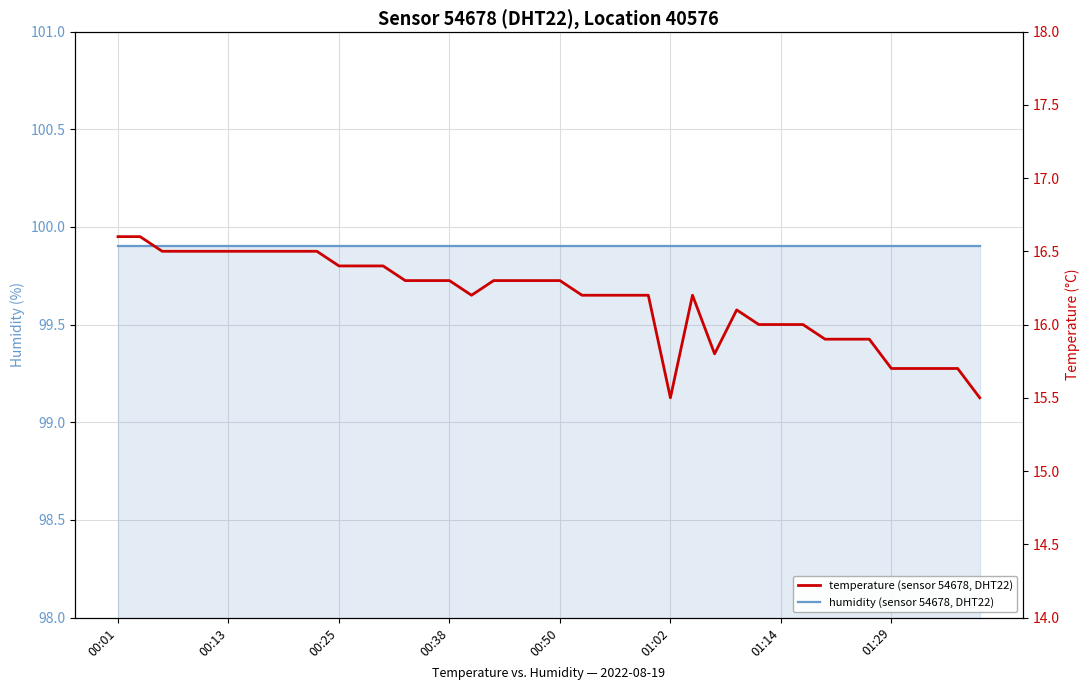

What is the minimum value for humidity (sensor 54678, DHT22)?

99.9